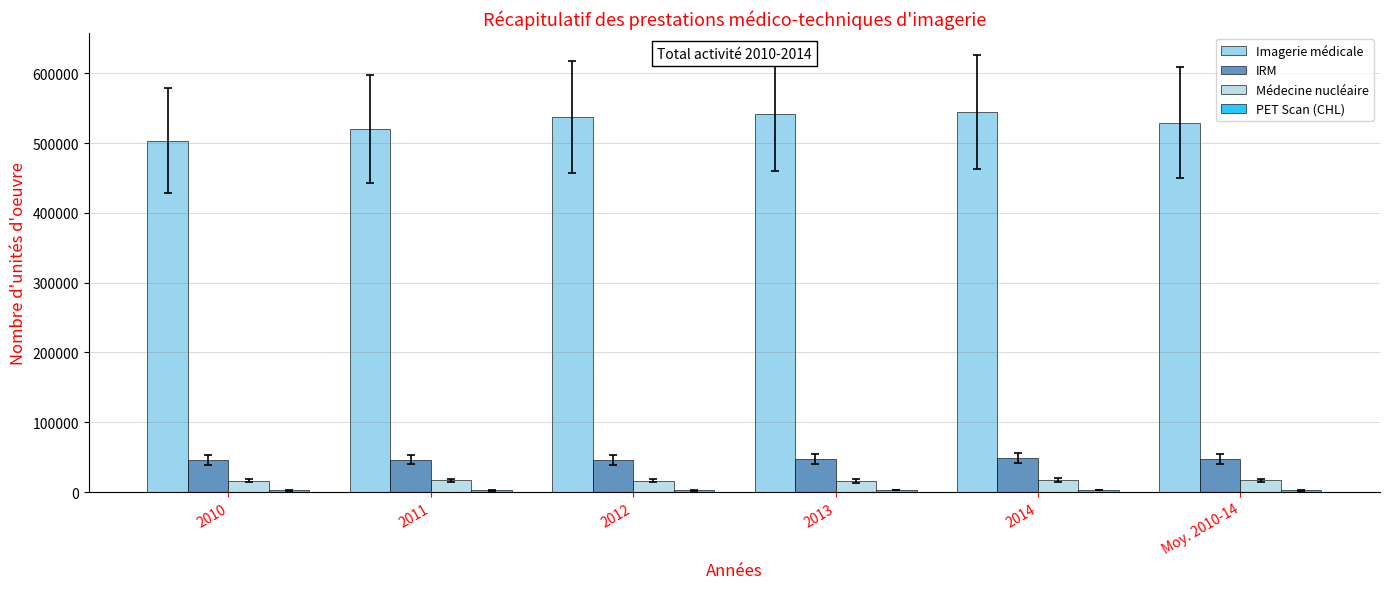

Between 2010 and Moy. 2010-14, which is larger?

Moy. 2010-14